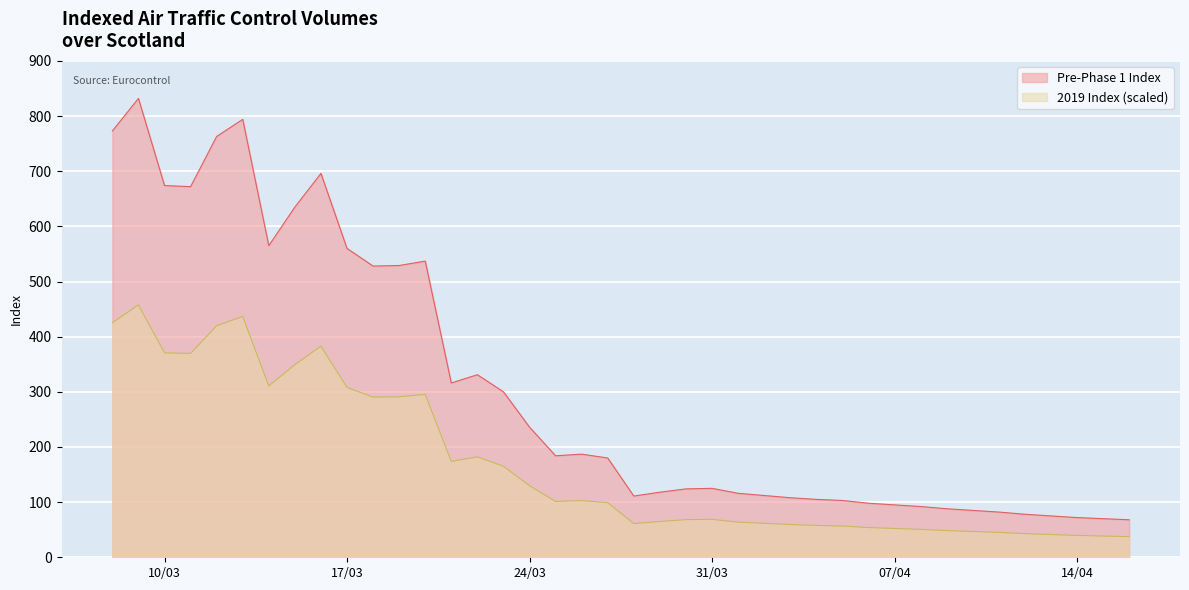

Where is the first local maximum?

2020-03-09